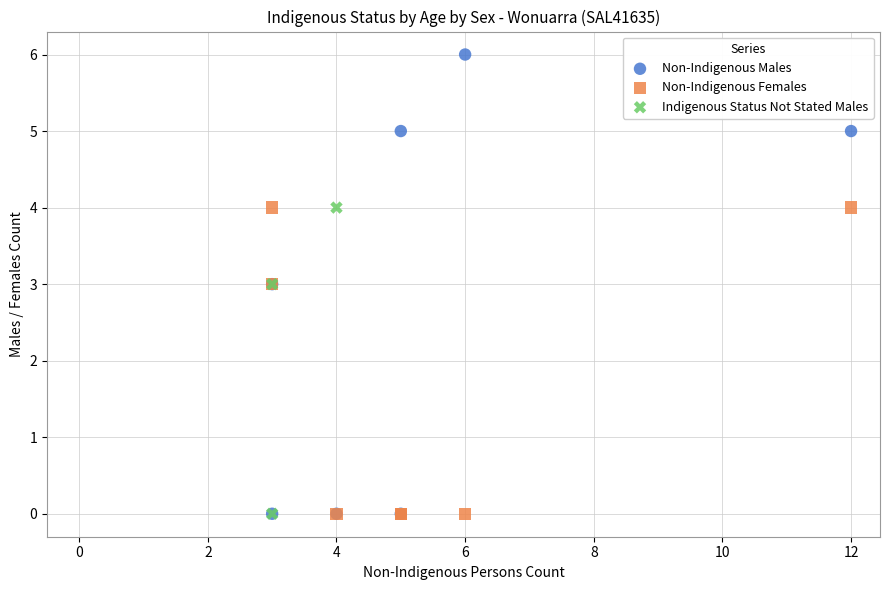

Which series reaches the maximum Y coordinate?

Non-Indigenous Males